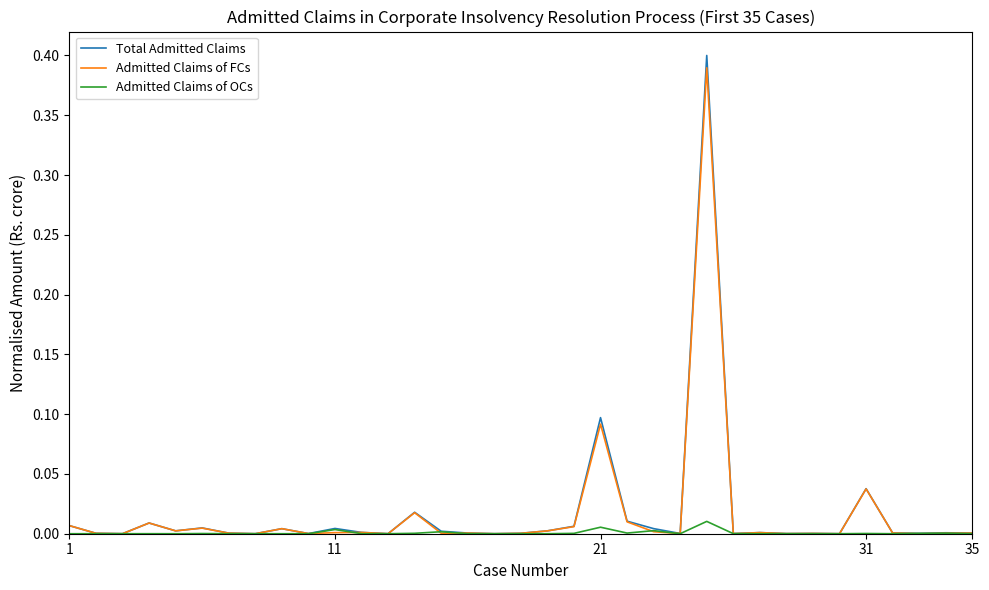

True or false: Admitted Claims of OCs has more than 2 interior local peaks.

True